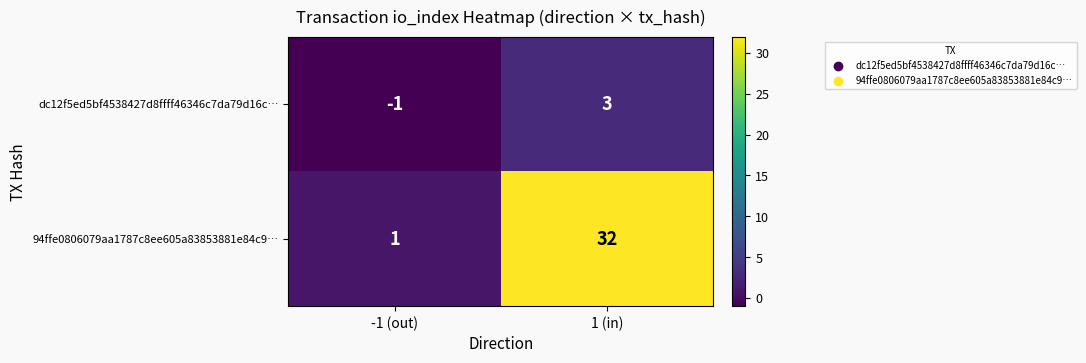

What is the minimum value shown in the chart?

-1